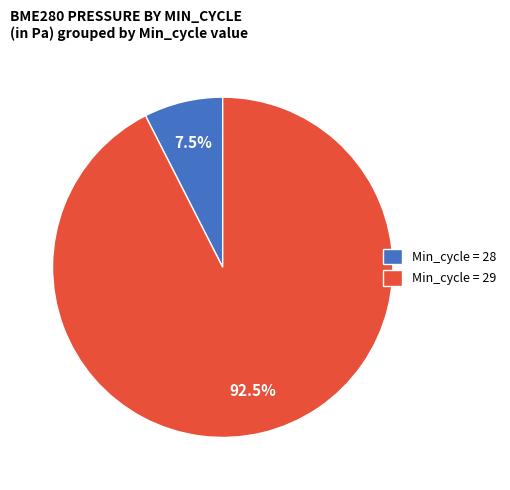

Does Min_cycle = 29 account for over 50% of the chart?

Yes